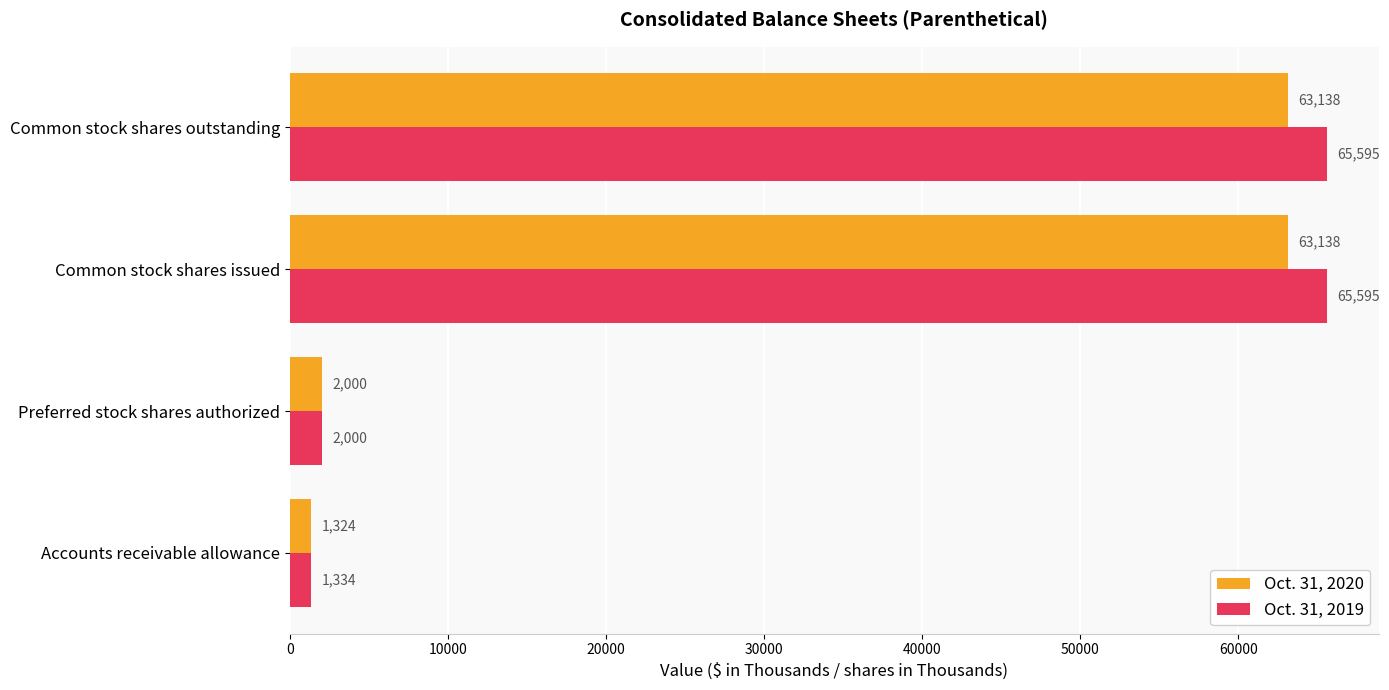

Which series has the largest range (max minus min)?

Oct. 31, 2019